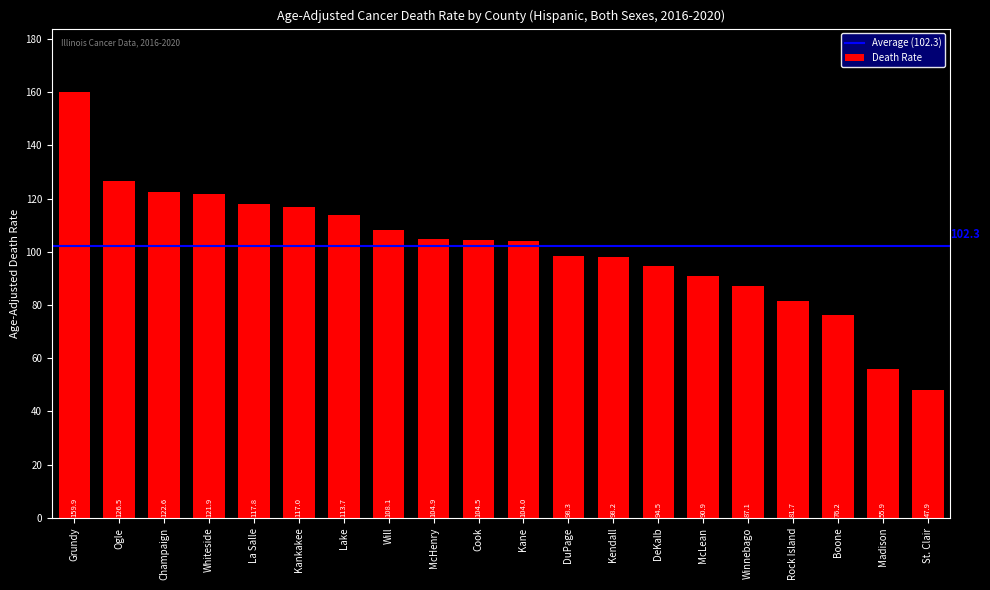

Is it true that the value at Madison is 55.9?

True